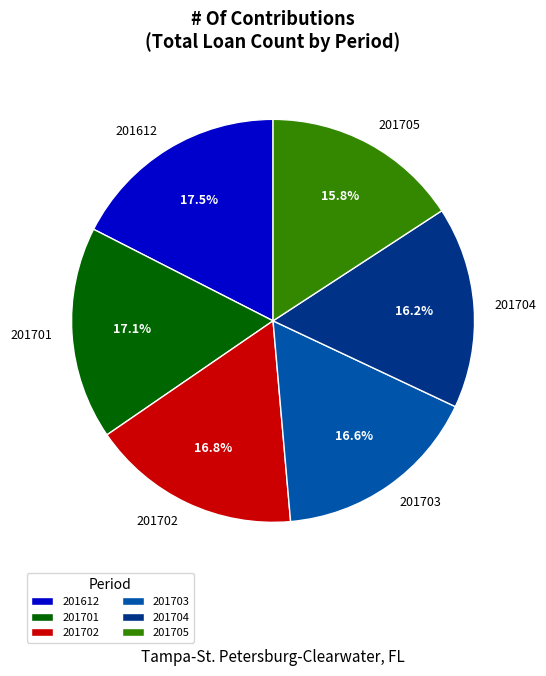

What is the ratio of the value at 201703 to the value at 201705?

1.1